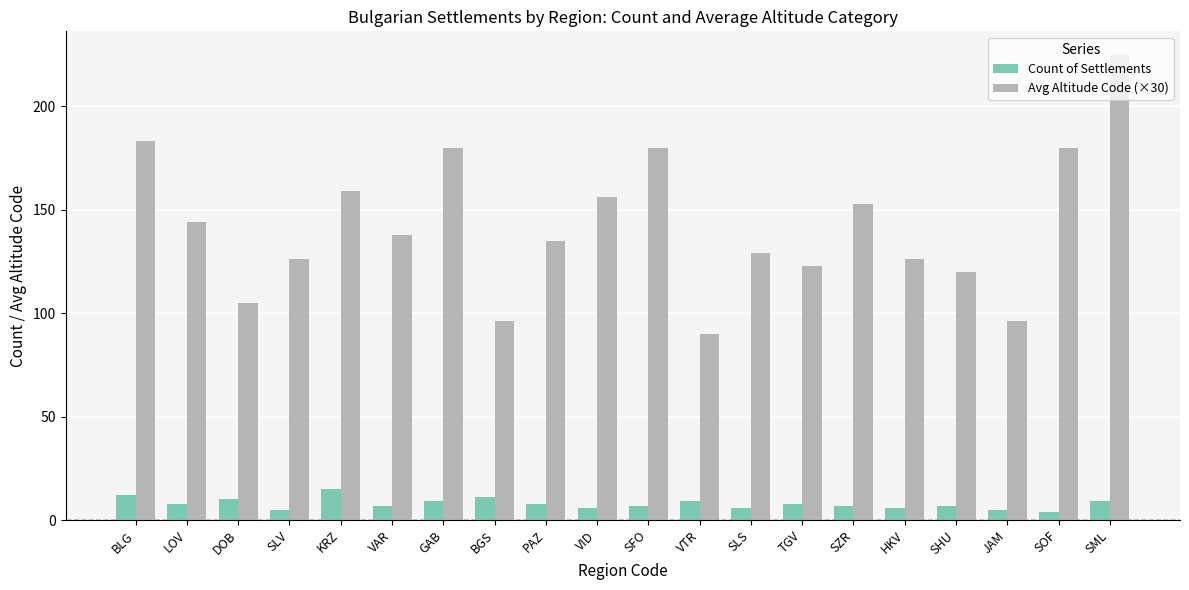

What is the label of the 16th bar from the left?

HKV